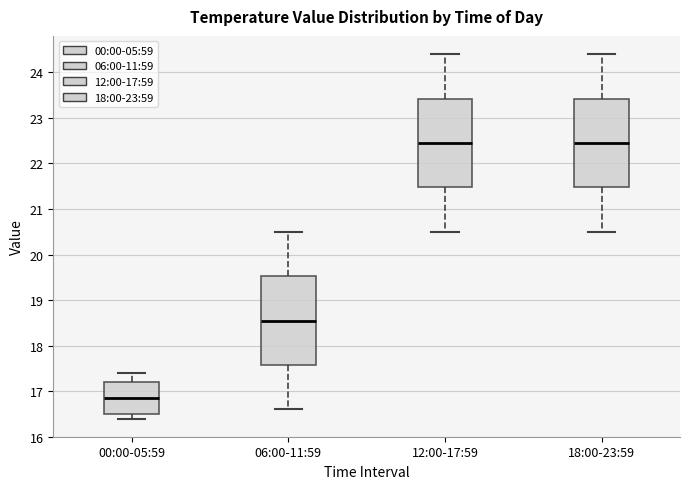

Reading left to right, transcribe this box plot: for each box, give where its median line is, the range the box spans, and where its two whiskers end, as read against the y-axis. The values are not printed on the chart, so give them approximately, as read against the axis.

00:00-05:59: median 16.9, box 16.5 to 17.2, whiskers 16.4 to 17.4
06:00-11:59: median 18.6, box 17.6 to 19.5, whiskers 16.6 to 20.5
12:00-17:59: median 22.5, box 21.5 to 23.4, whiskers 20.5 to 24.4
18:00-23:59: median 22.5, box 21.5 to 23.4, whiskers 20.5 to 24.4